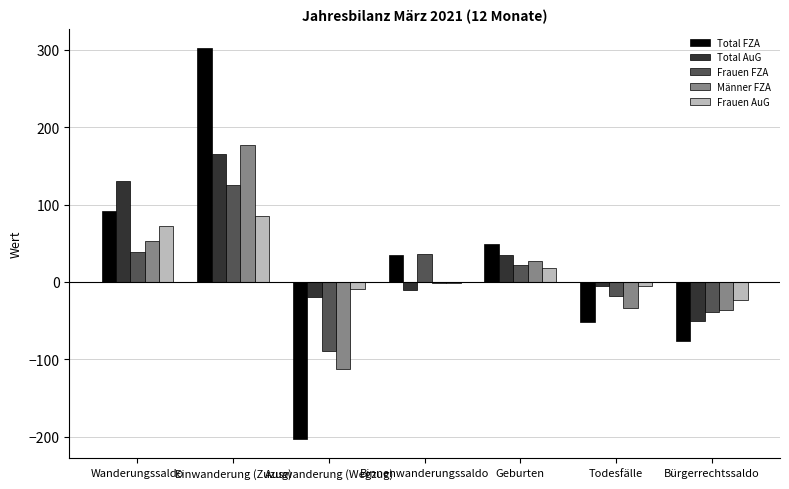

What is the sum of all Frauen FZA values?

74